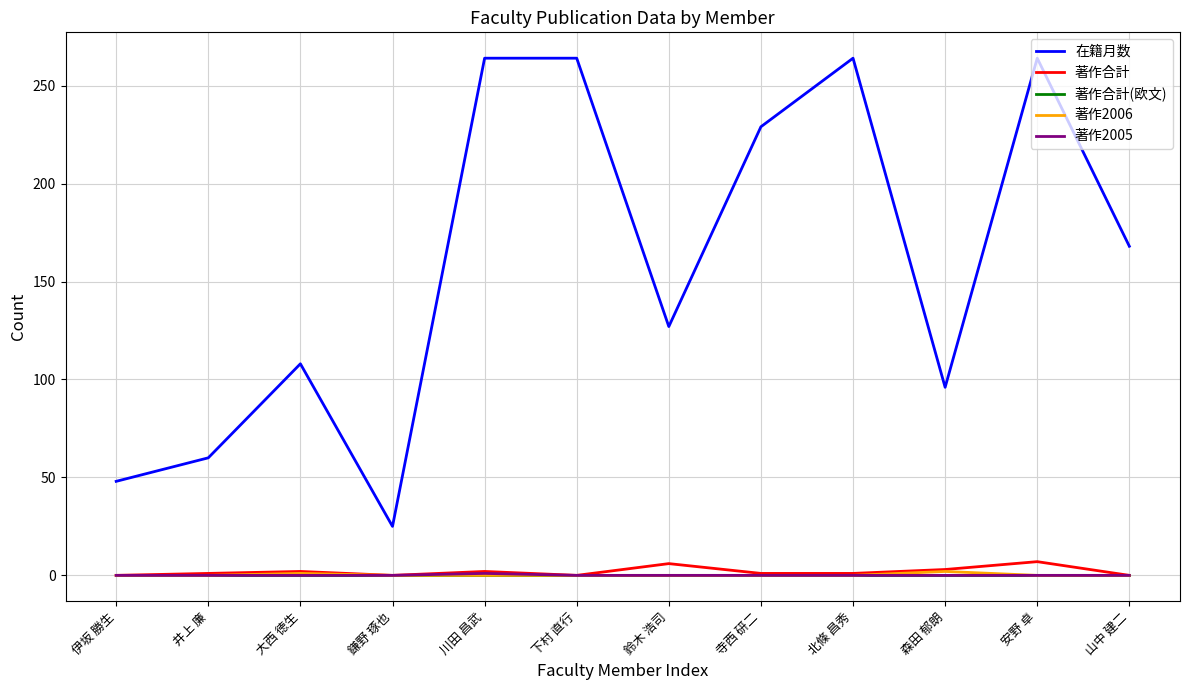

True or false: 著作合計(欧文) and 在籍月数 cross at least once.

False